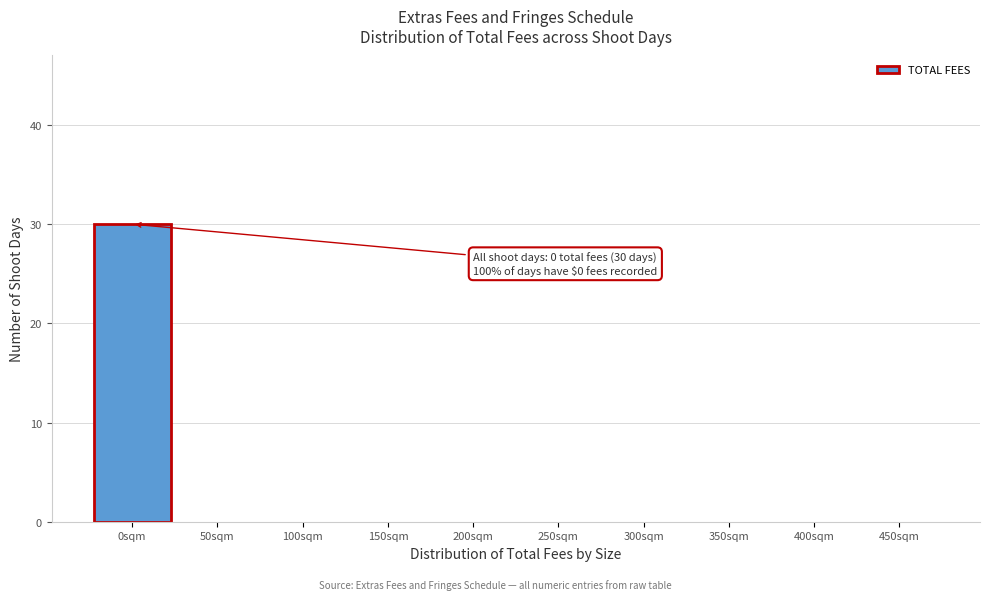

Reading left to right, list all the values displayed in this chart.

0sqm=30	50sqm=0	100sqm=0	150sqm=0	200sqm=0	250sqm=0	300sqm=0	350sqm=0	400sqm=0	450sqm=0